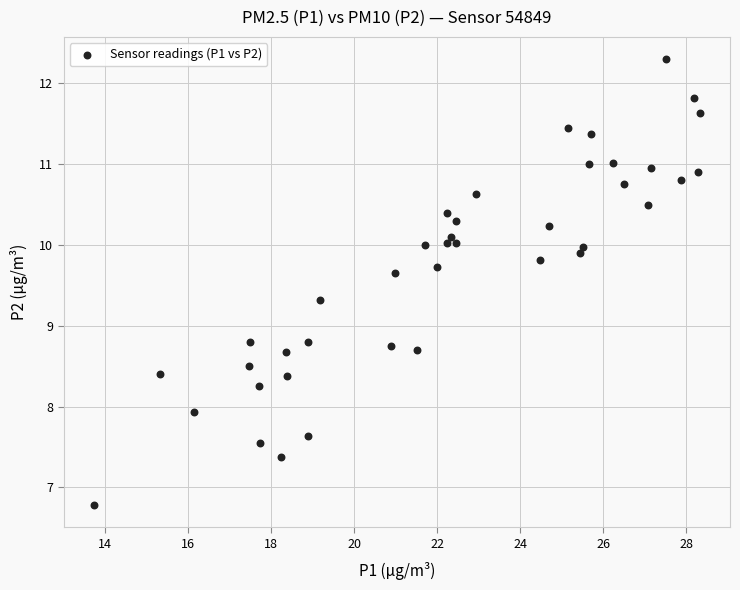

What is the range of X values (max minus min)?

14.6